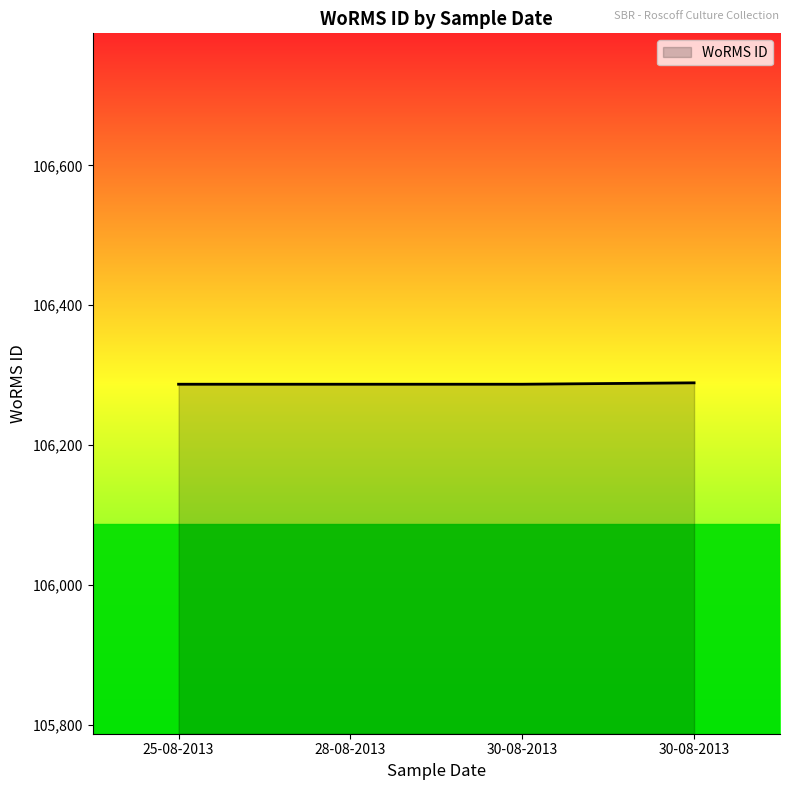

At which category does the chart reach its minimum across all series?

25-08-2013